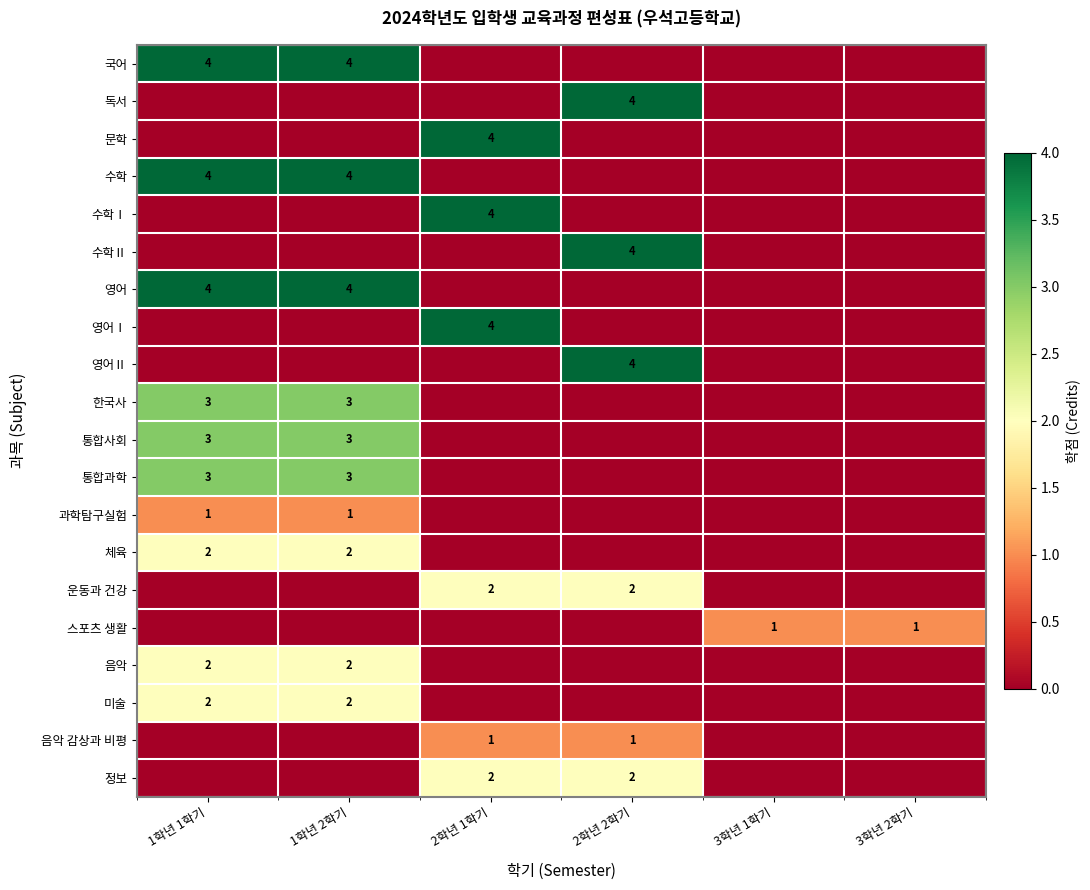

The value of 수학Ⅱ at 2학년 2학기 is 4. True or false?

True